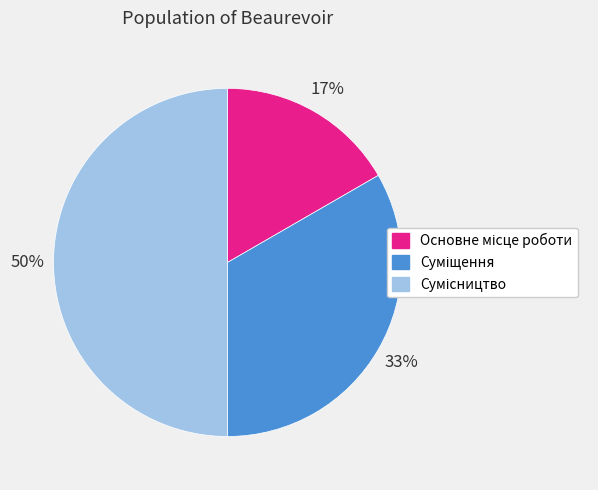

To the nearest percent, what is the average slice percentage?

33%